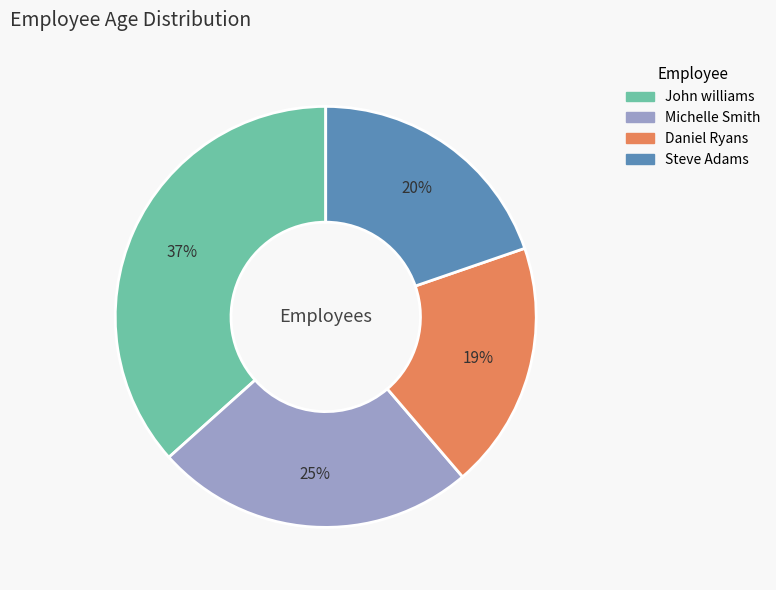

Is it true that John williams is 30% of the pie?

False